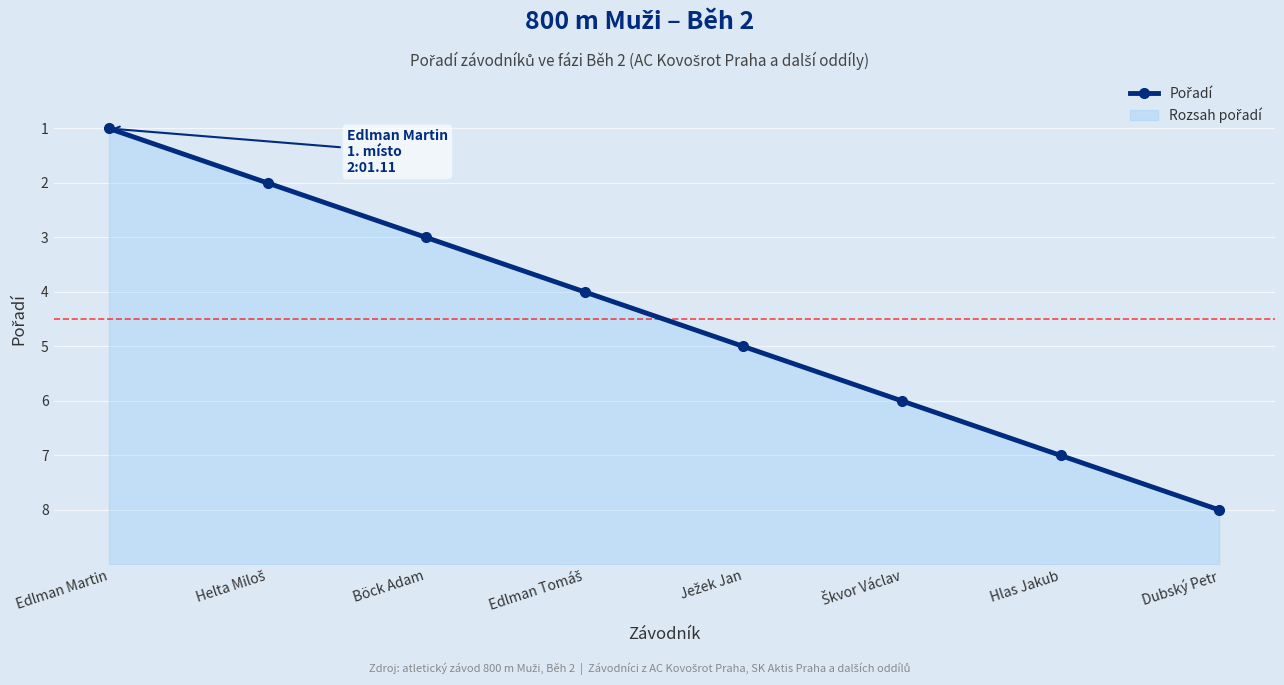

The value at Škvor Václav is 6. True or false?

True